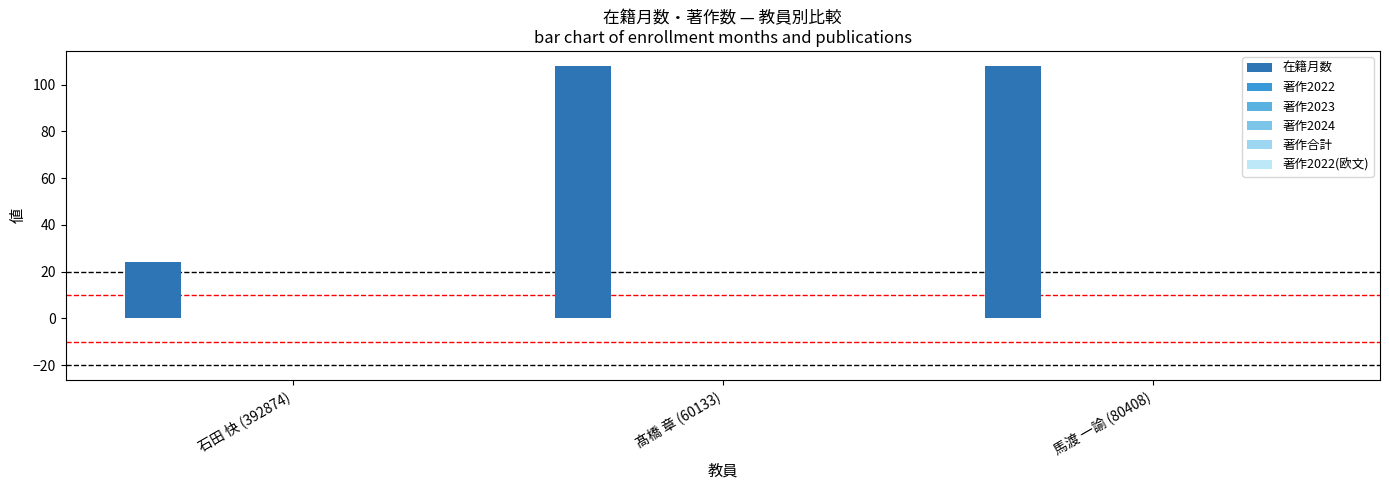

At which category does the chart reach its peak across all series?

髙橋 章 (60133)